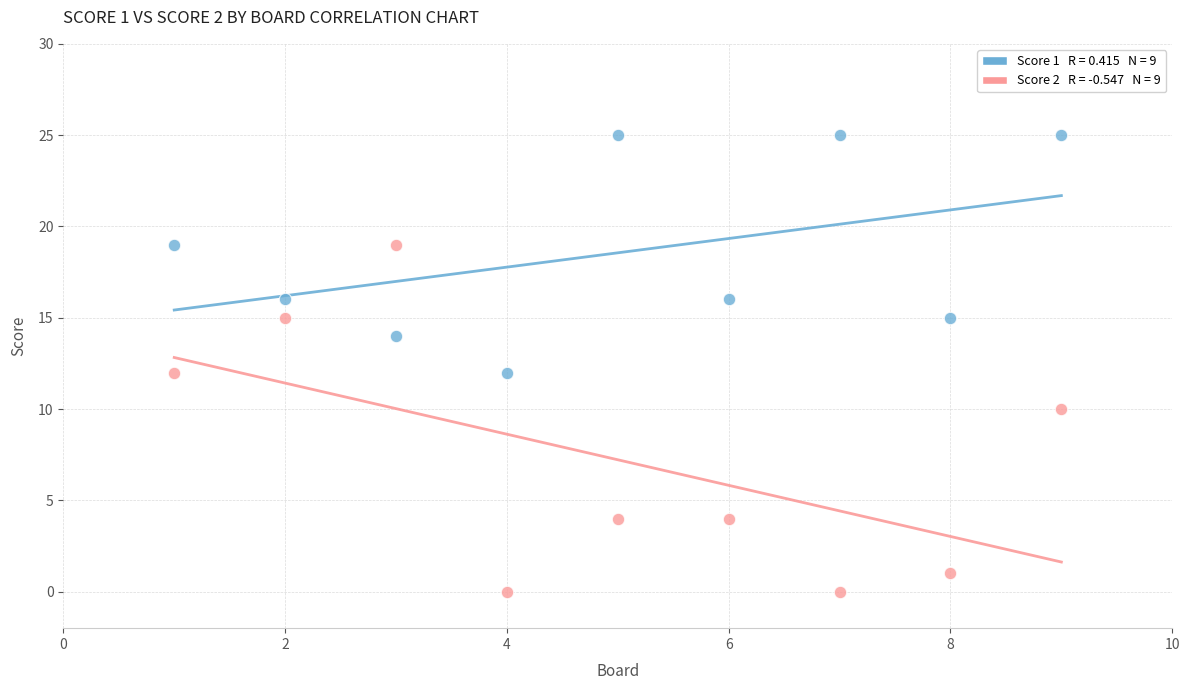

Across all data points, what is the range of X values (max minus min)?

8